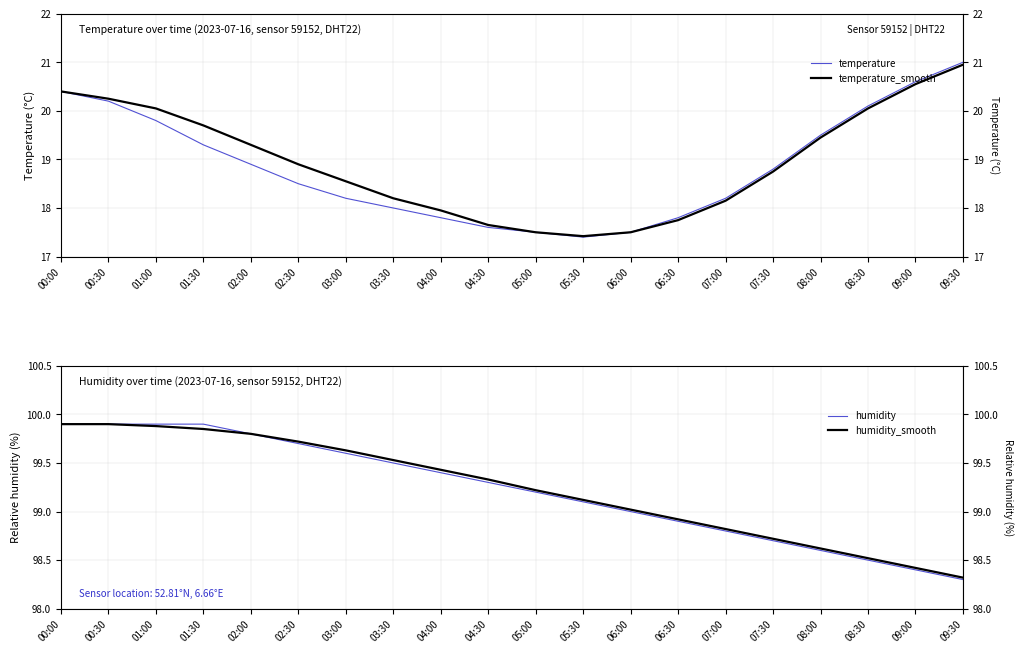

Which label corresponds to the largest value in the chart?

00:00